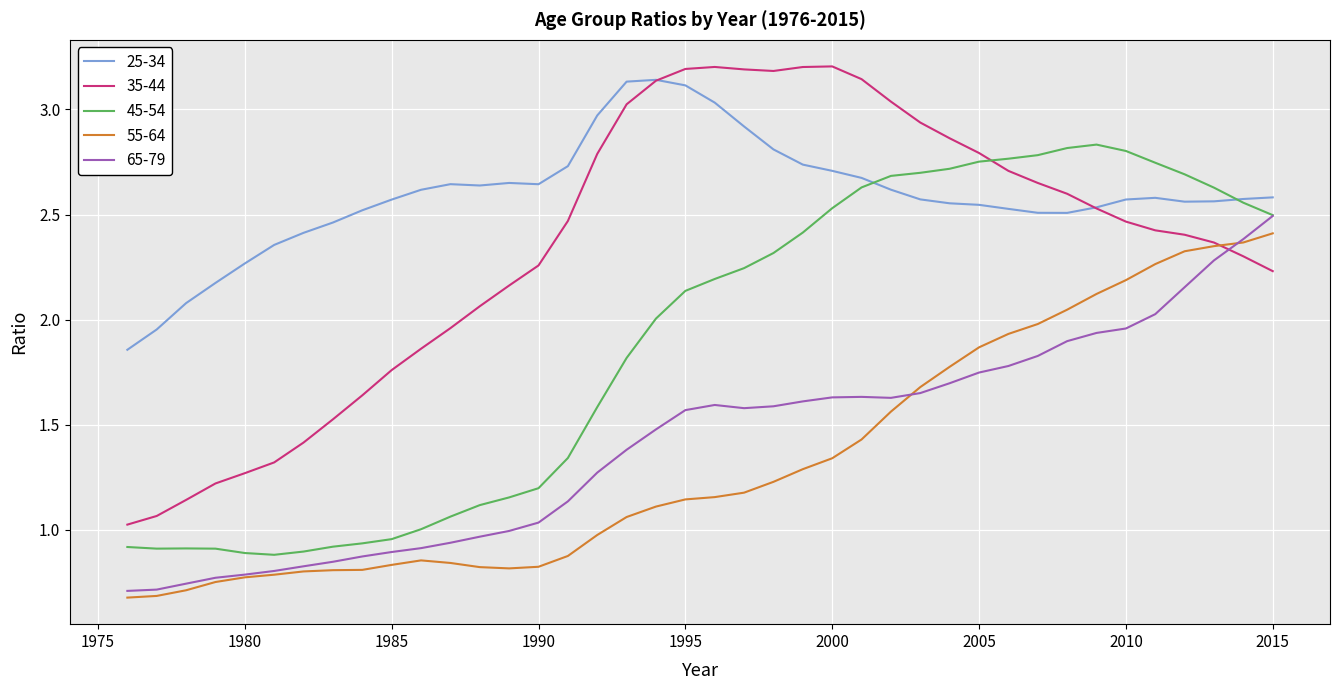

What is the sum of all 25-34 values?

103.6